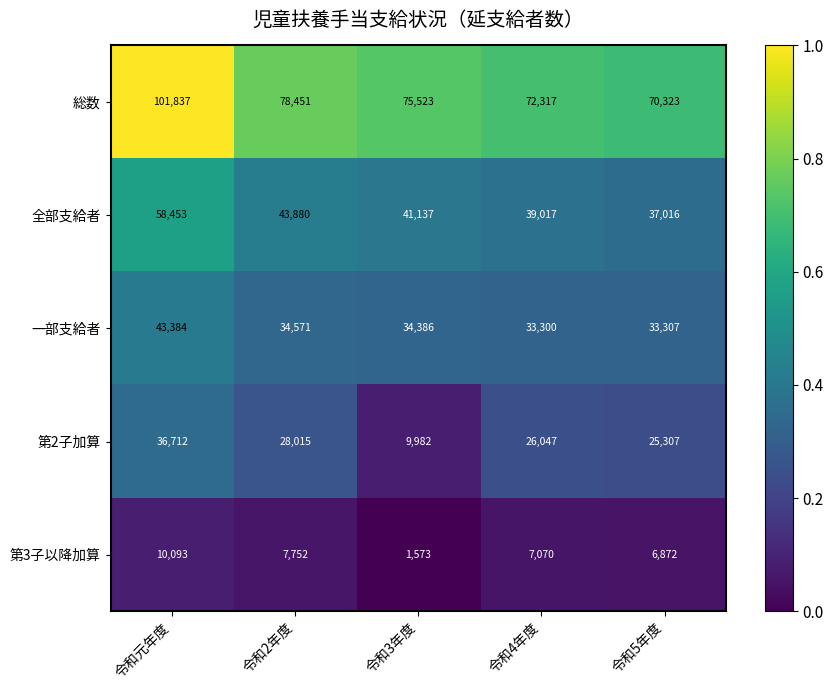

How many data points in 全部支給者 are less than 41137?

2